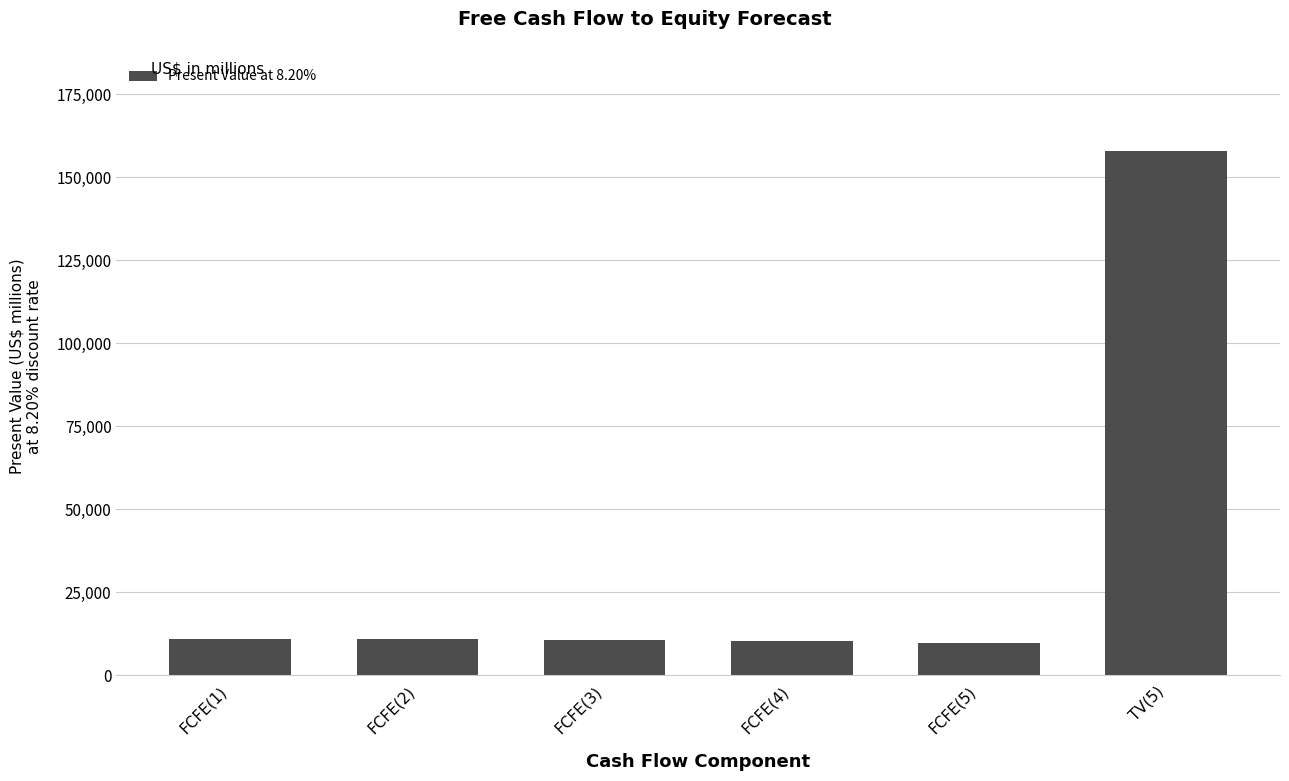

What position from the left is FCFE(3)?

3